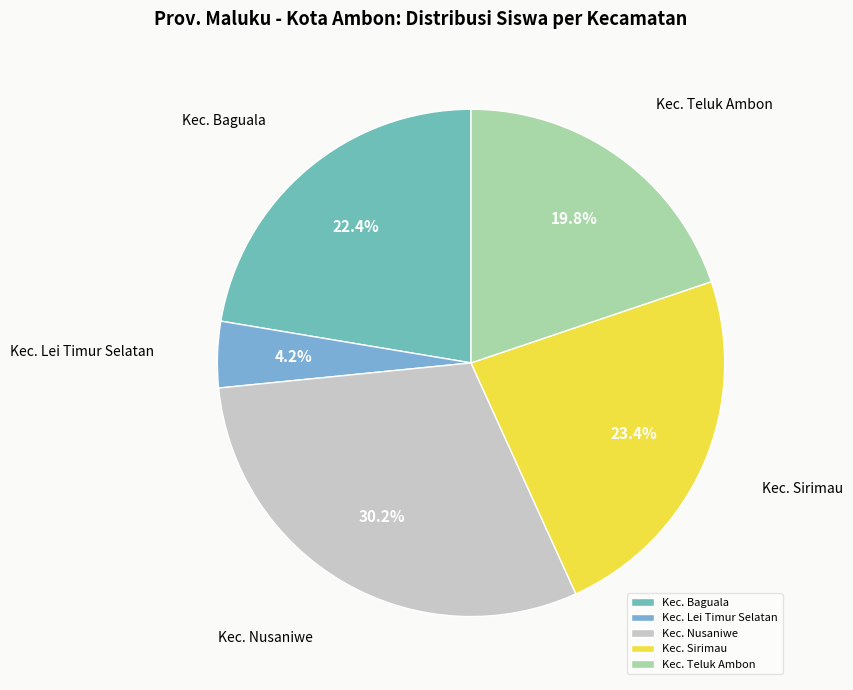

What portion of the pie excludes Kec. Nusaniwe?

69.8%